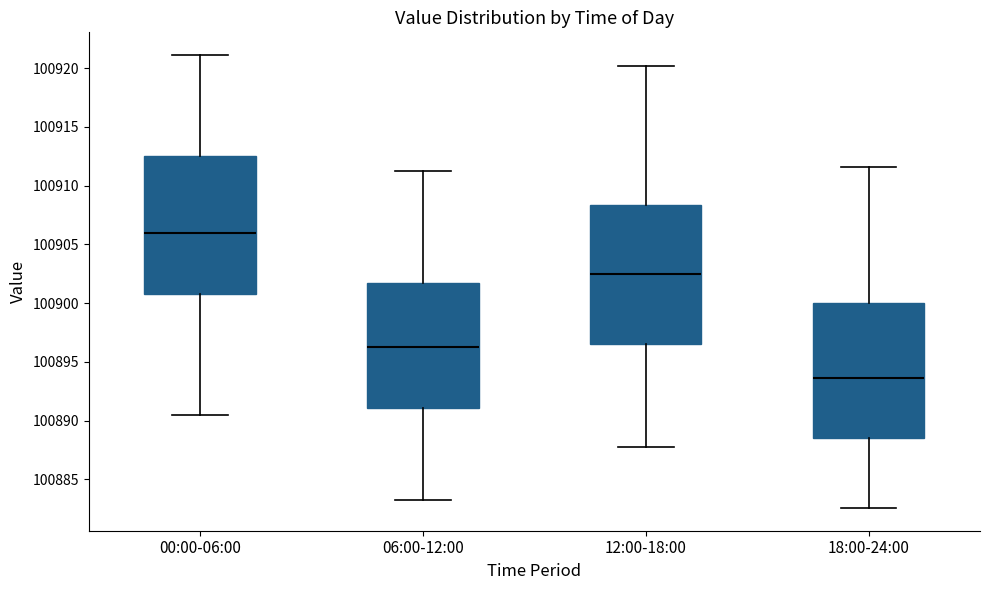

Which box has the highest median line?

00:00-06:00